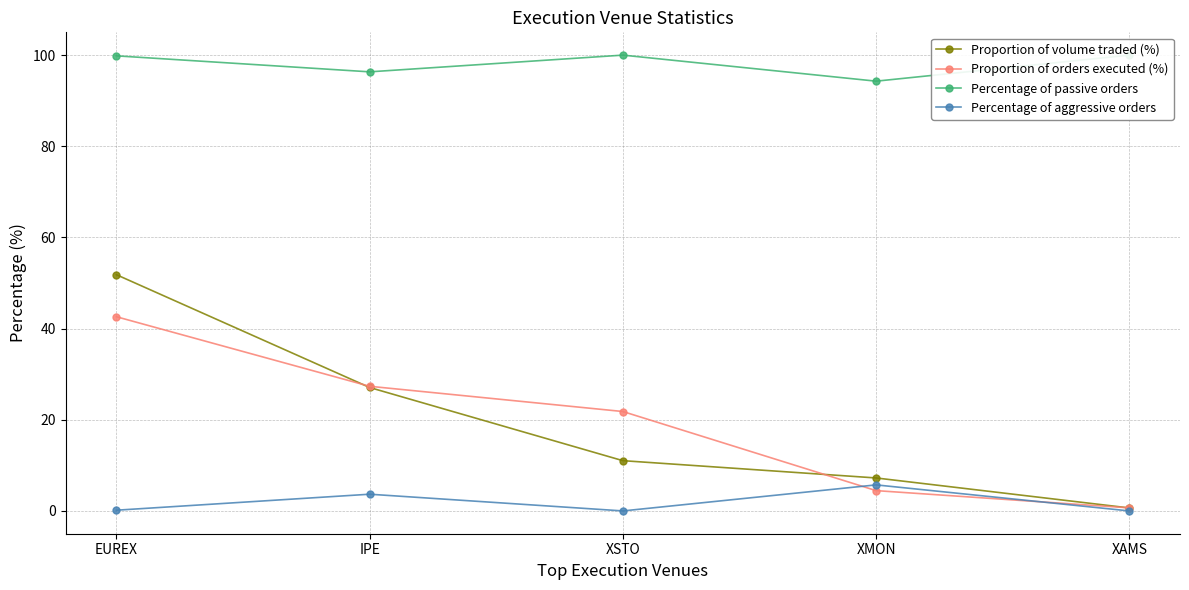

What is the difference between the second highest and second lowest values in the Proportion of orders executed (%) series?

22.9